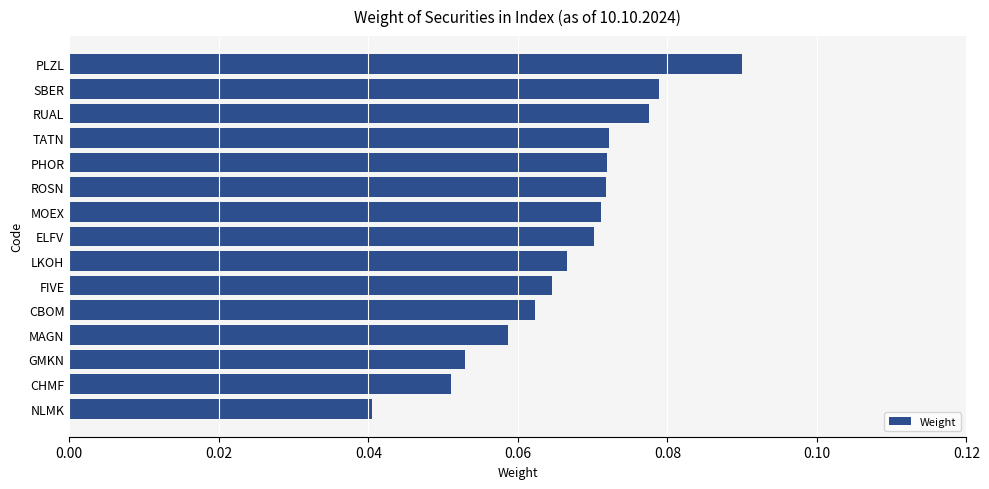

What is the sum of all values?

1.0